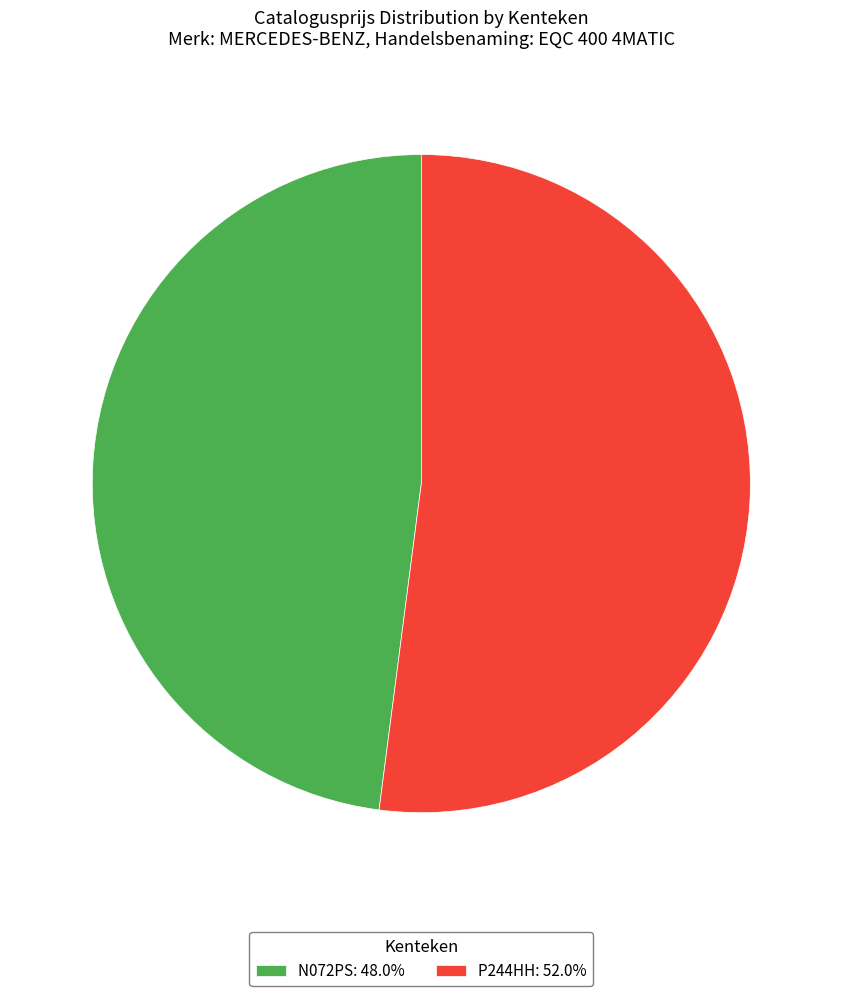

Is there a majority slice in this chart?

Yes